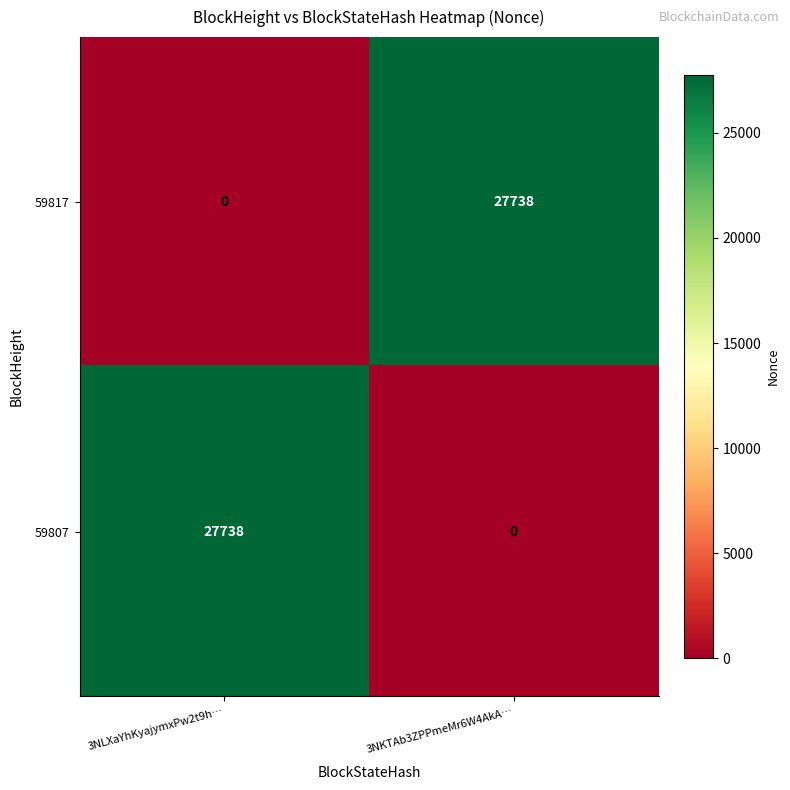

What is the spread (max minus min) of values at 3NKTAb3ZPPmeMr6W4AkA…?

27738